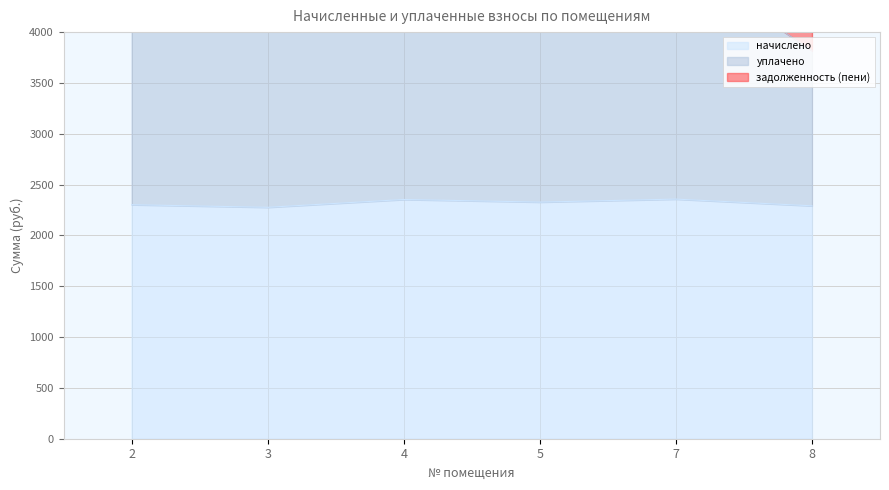

What is the value of the уплачено point at the 5th from the left?

4714.5